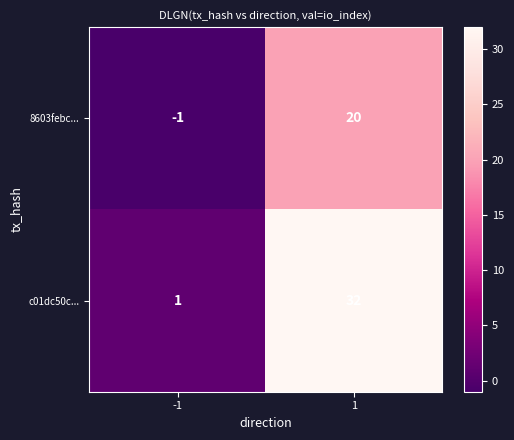

What is the greatest value displayed?

32